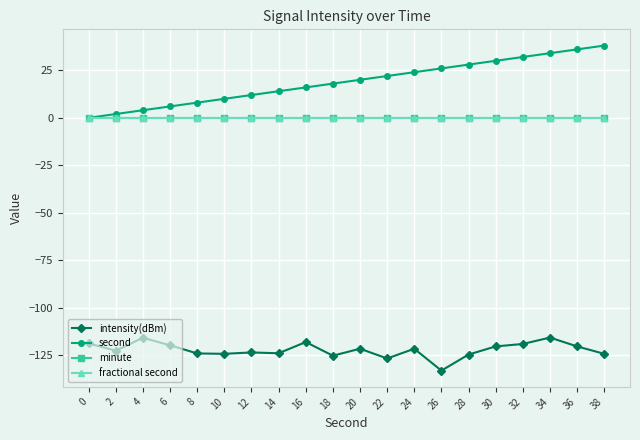

What is the minimum value shown in the chart?

-133.0